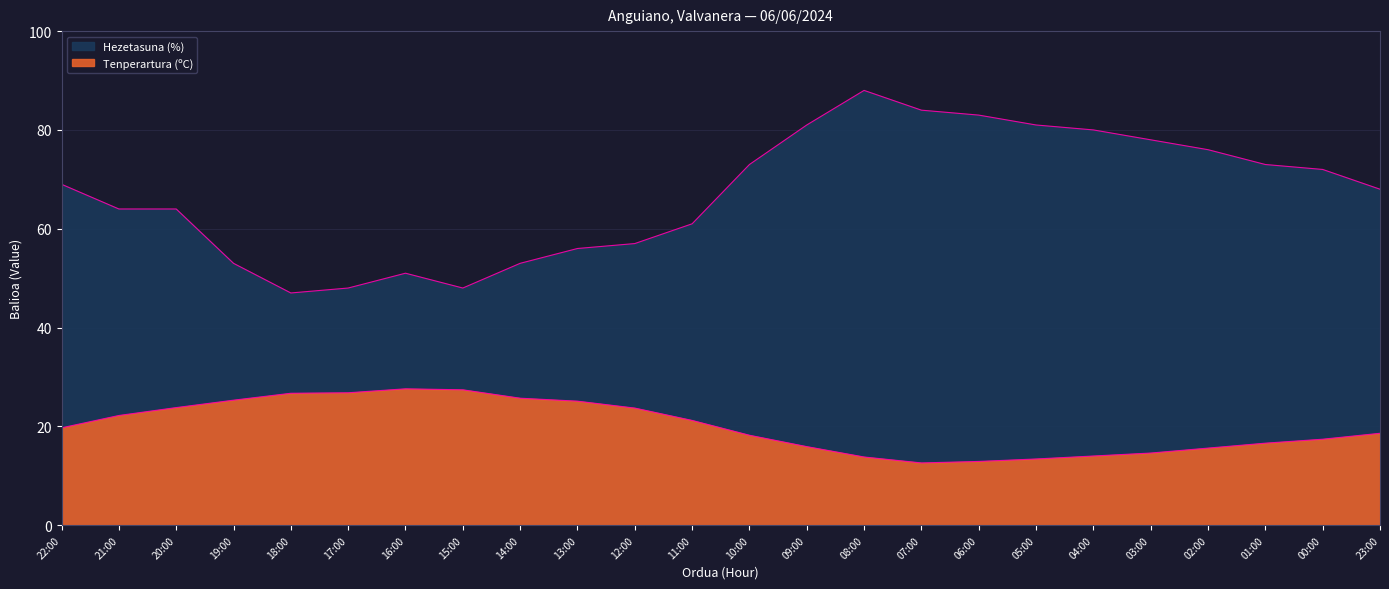

What is the difference between the Tenperartura (ºC) values at 21:00 and 16:00?

5.4